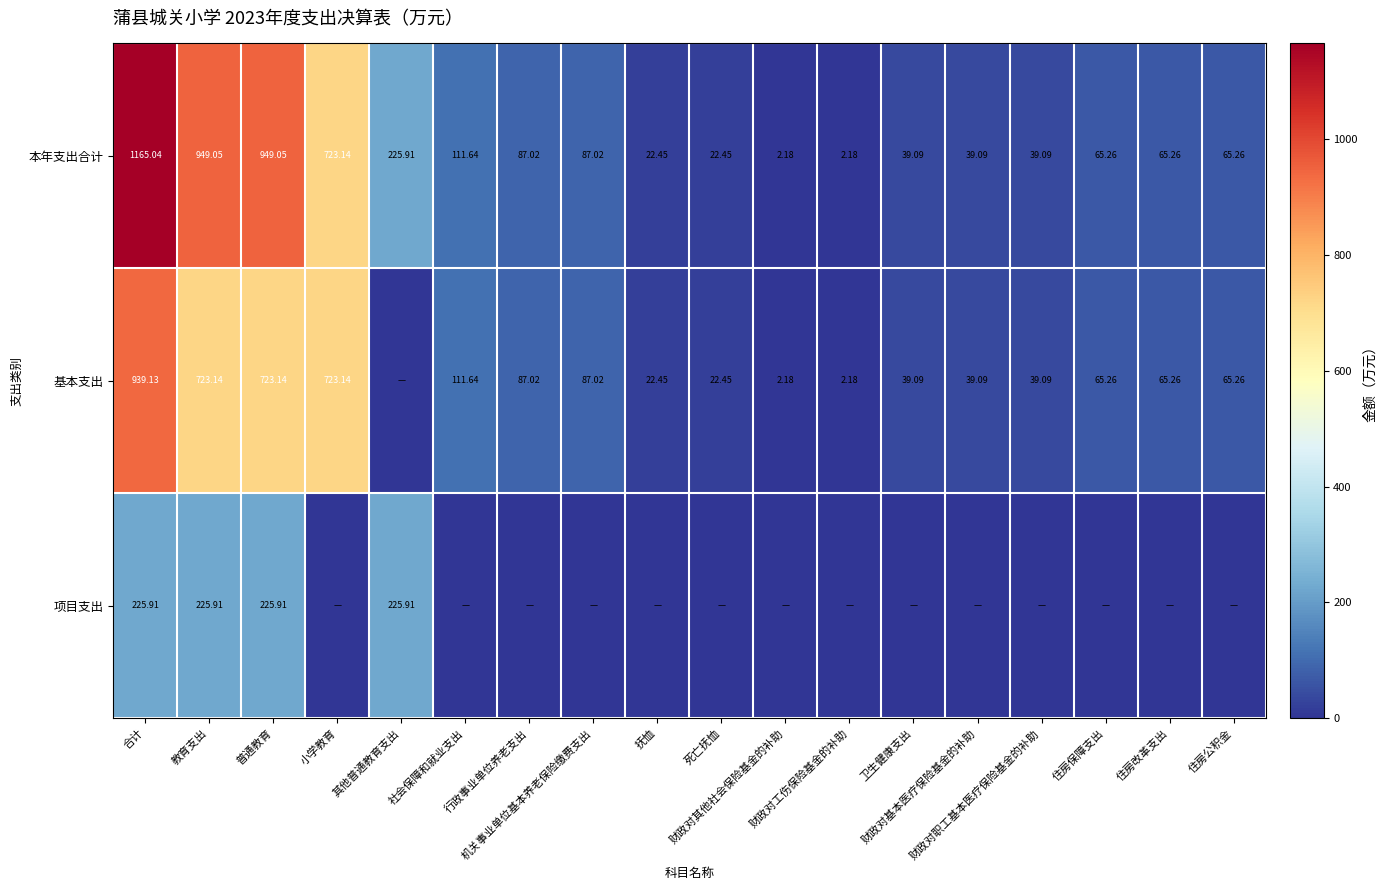

At which category is the sum across all series the highest?

合计